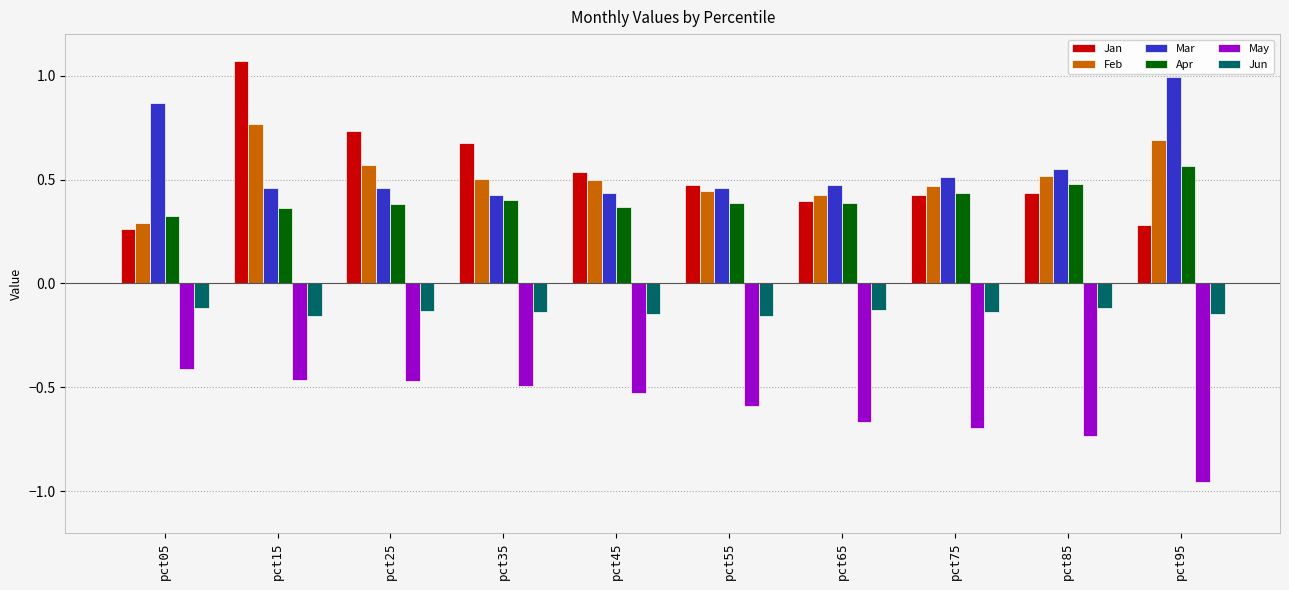

What is the sum of all Jan values?

5.3